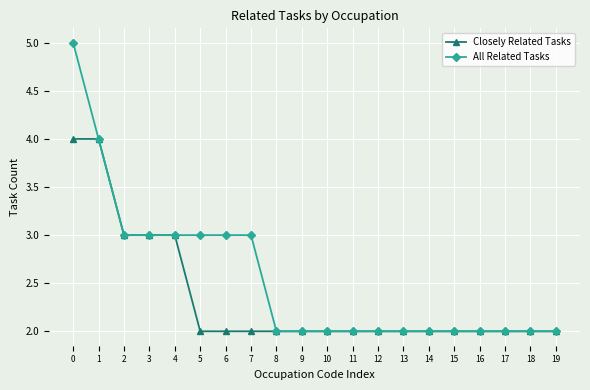

What is the total value across all series at 0?

9